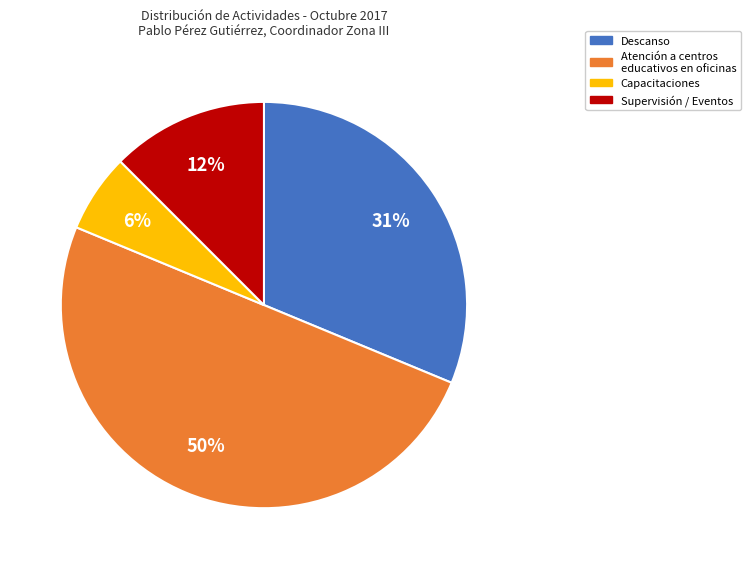

To the nearest percent, what percentage of the pie is Capacitaciones?

6%